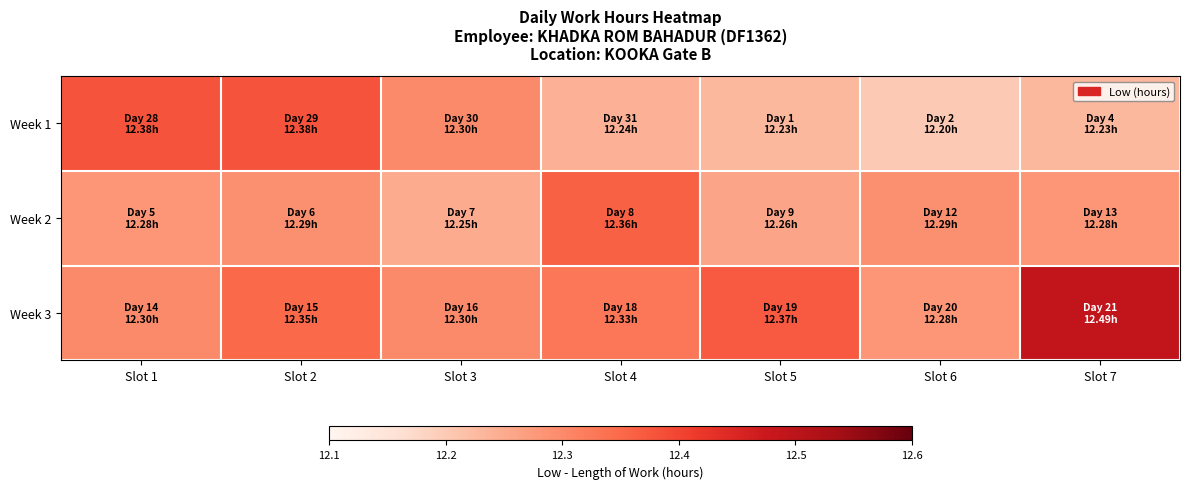

Which series has the largest total across all categories?

Week 3